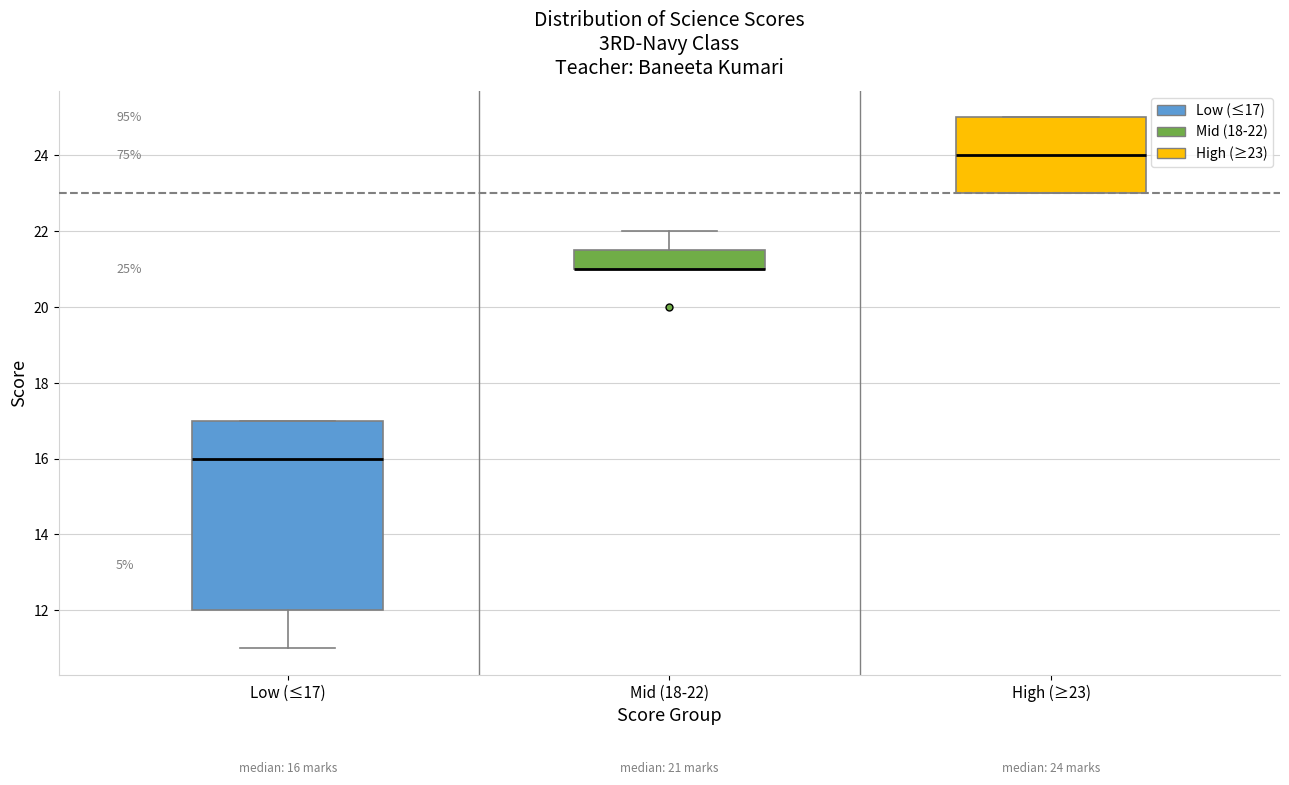

Which box is the tallest, from its lower edge to its upper edge?

Low (≤17)